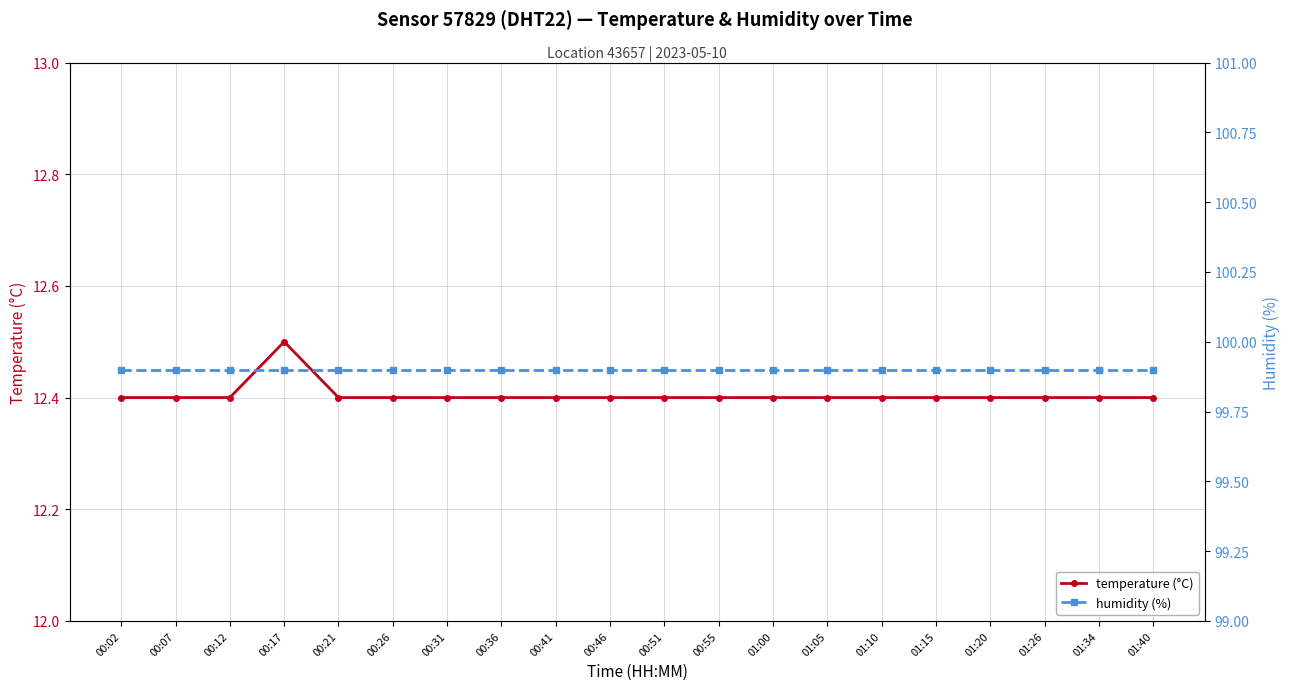

Where is the first local maximum for temperature (°C)?

00:17